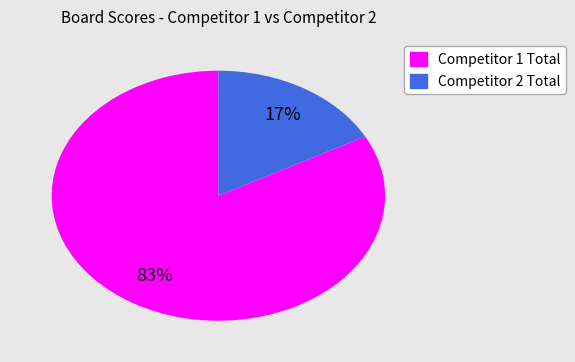

Count the number of slices in the pie.

2